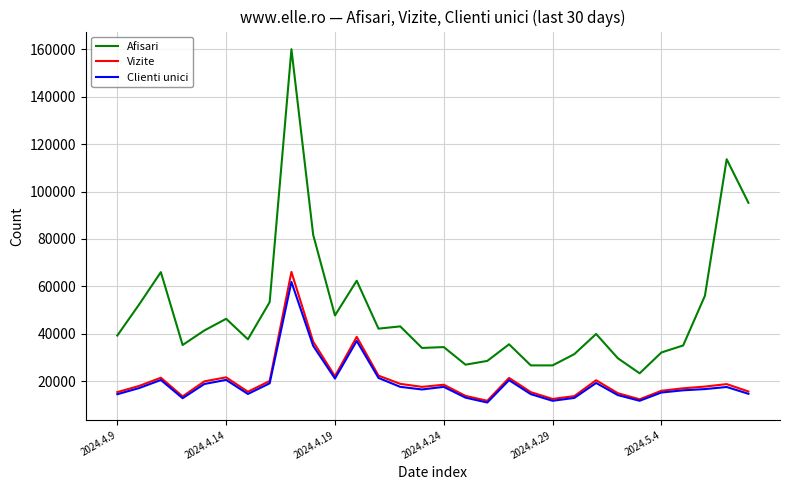

What is the lowest value of the Clienti unici series?

11002